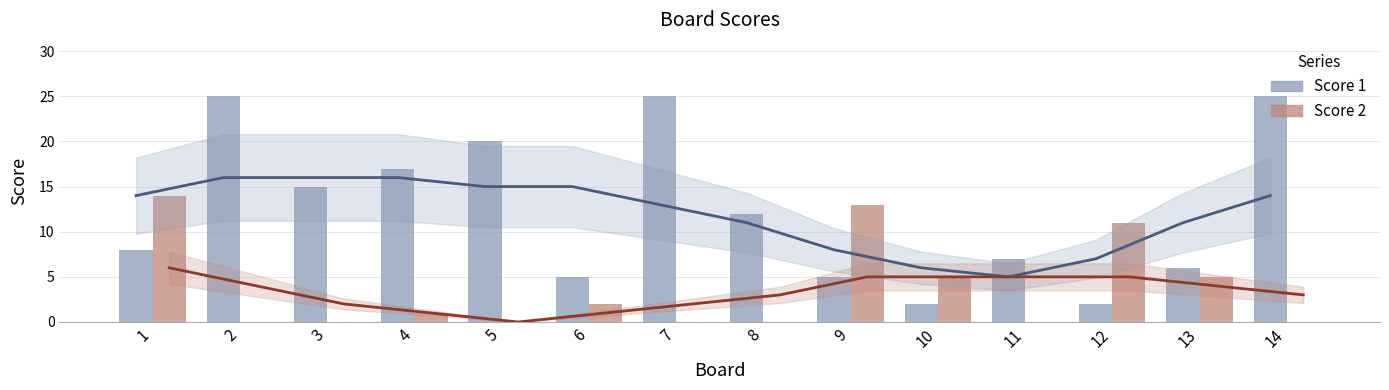

Which series has the largest range (max minus min)?

Score 1